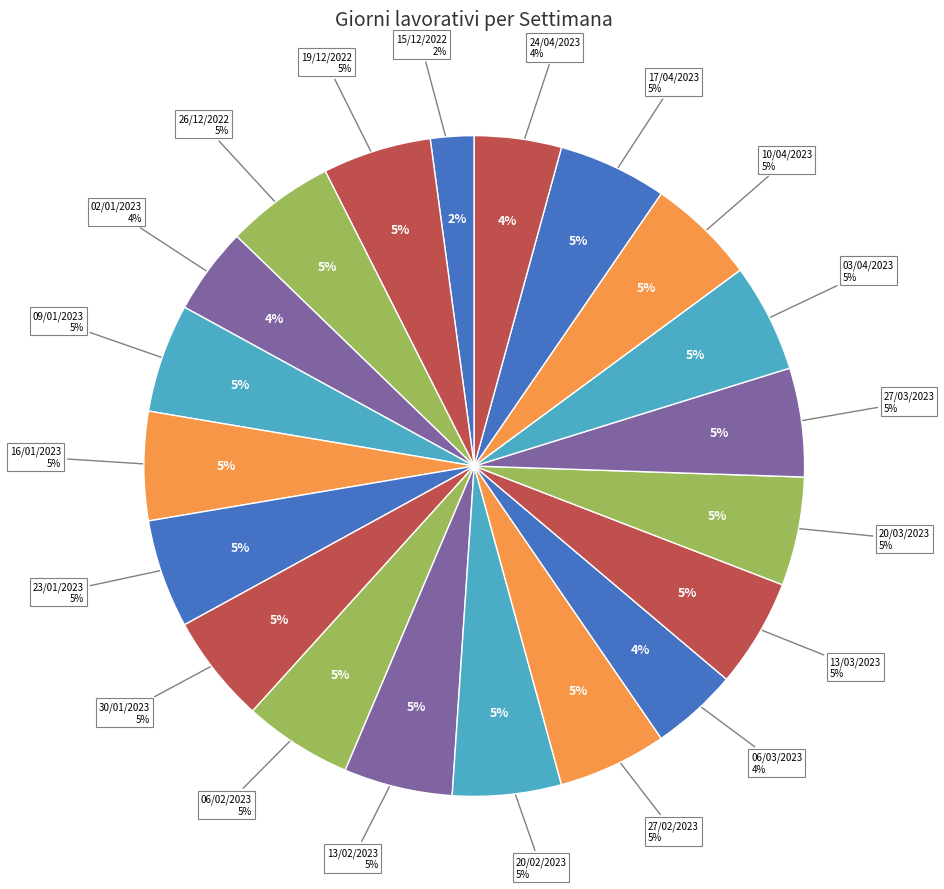

Is the sum of 27/02/2023 and 15/12/2022 greater than half?

No